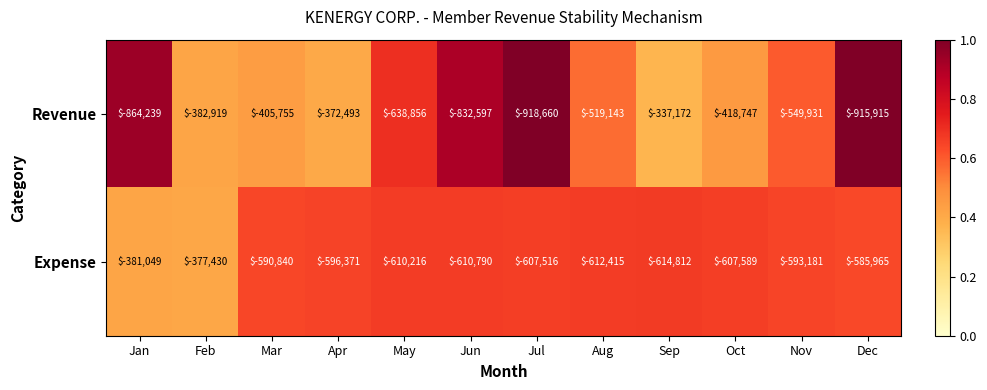

What is the difference between the maximum and second lowest values in the Revenue series?

578743